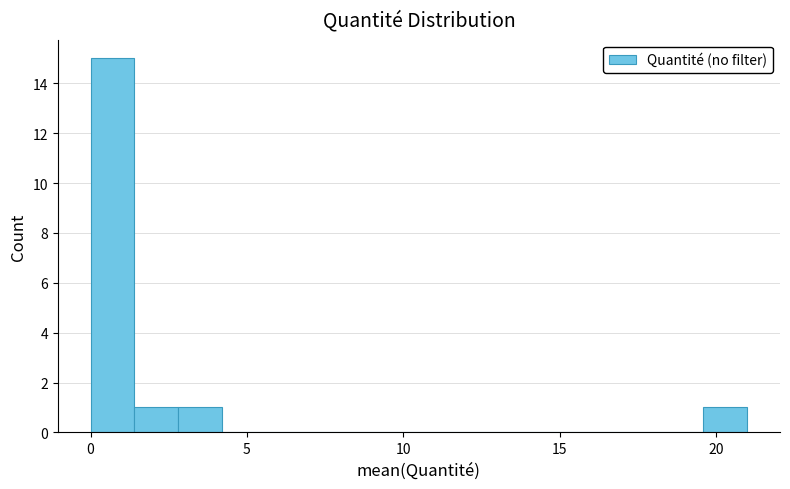

Around what value on the x-axis is the tallest bar? Give the approximate position of its centre, as read against the axis.

0.5